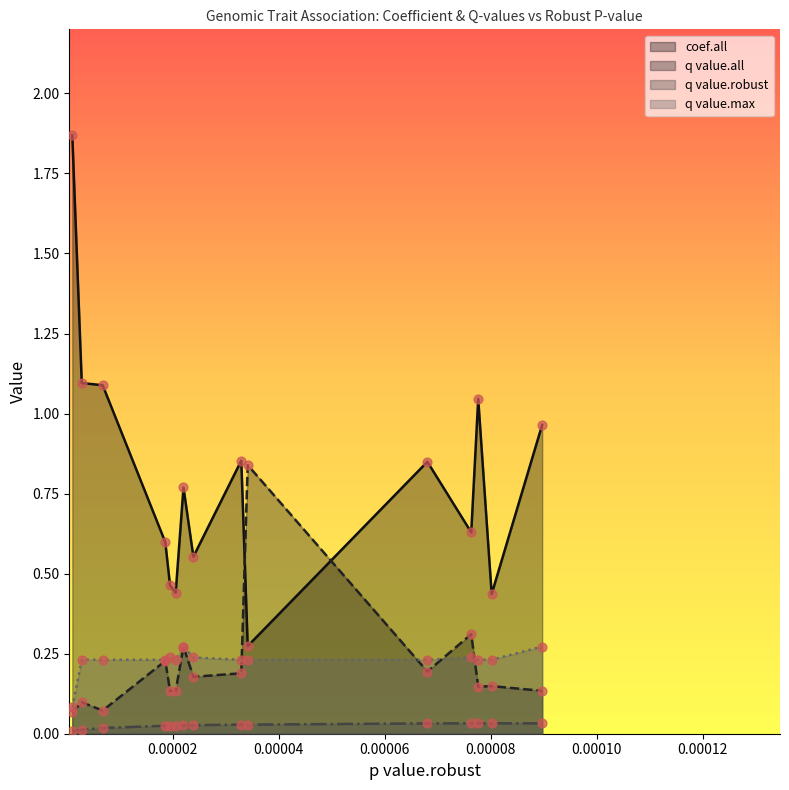

Which series reaches the minimum Y coordinate?

q value.robust